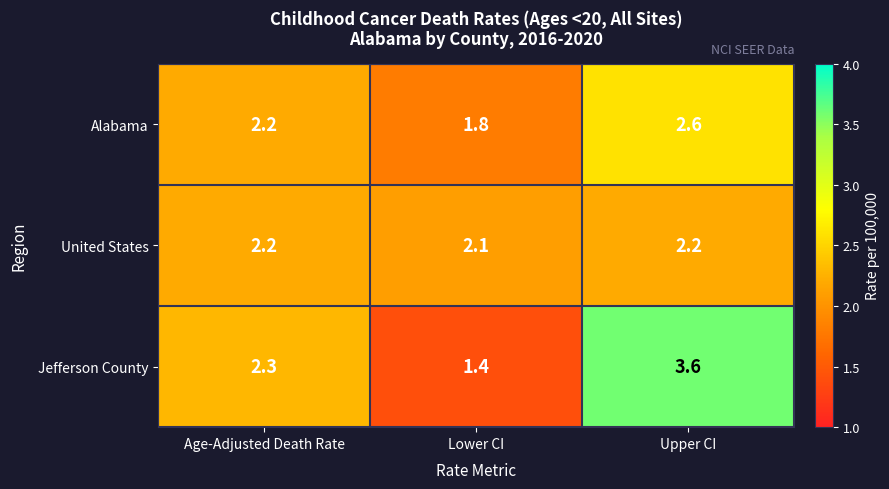

What is the smallest value displayed?

1.4